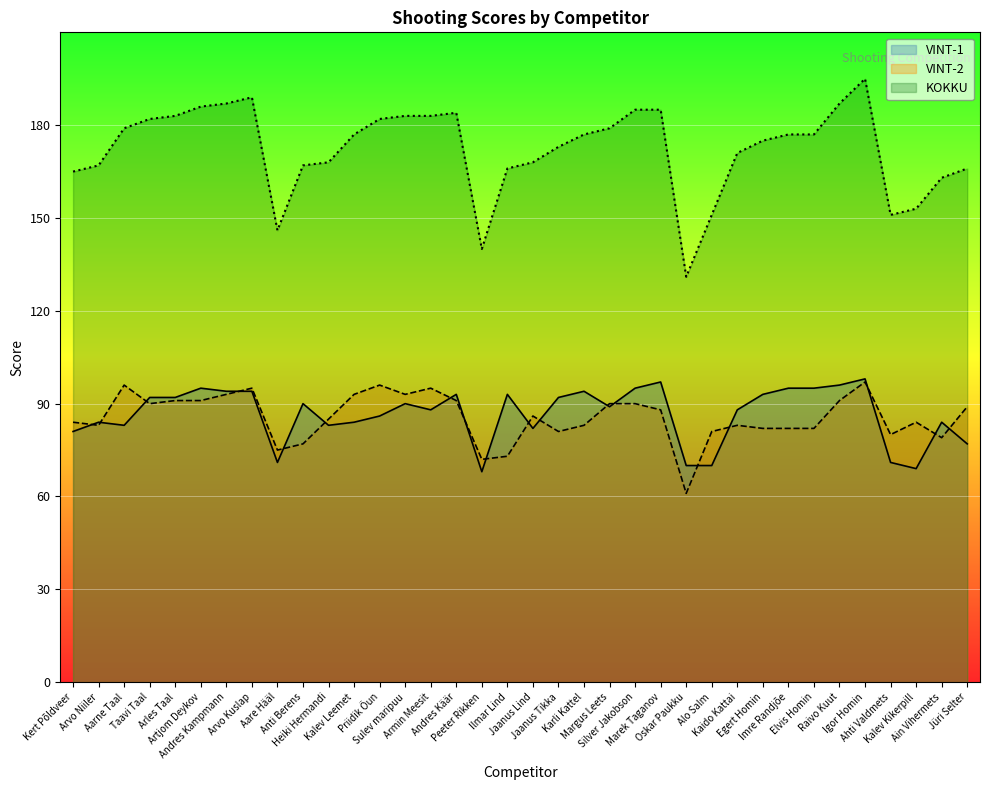

What are all the series names shown in the legend?

VINT-1, VINT-2, KOKKU